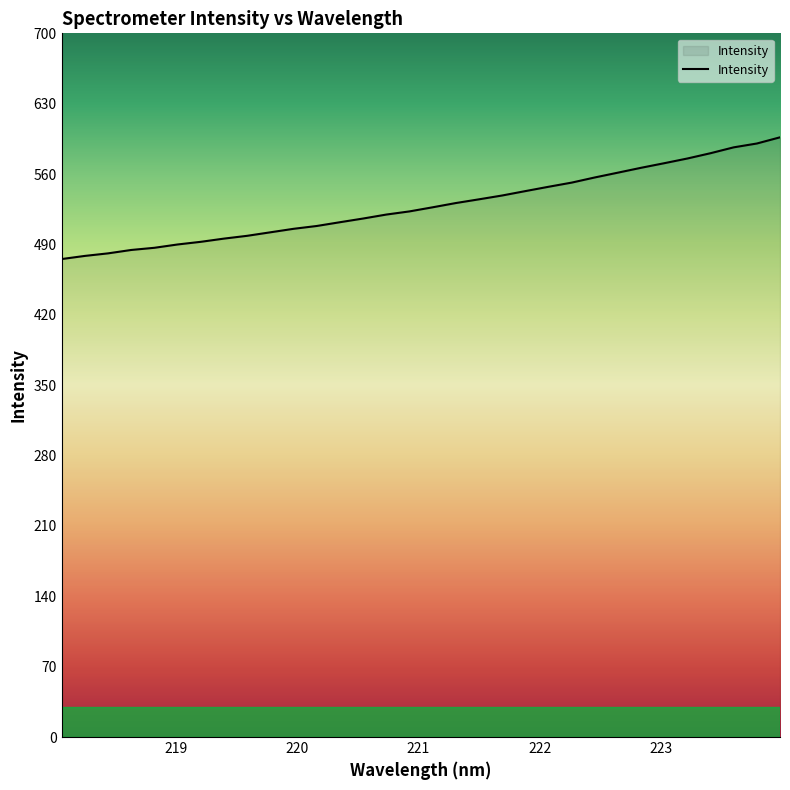

How many lines are shown in the chart?

1